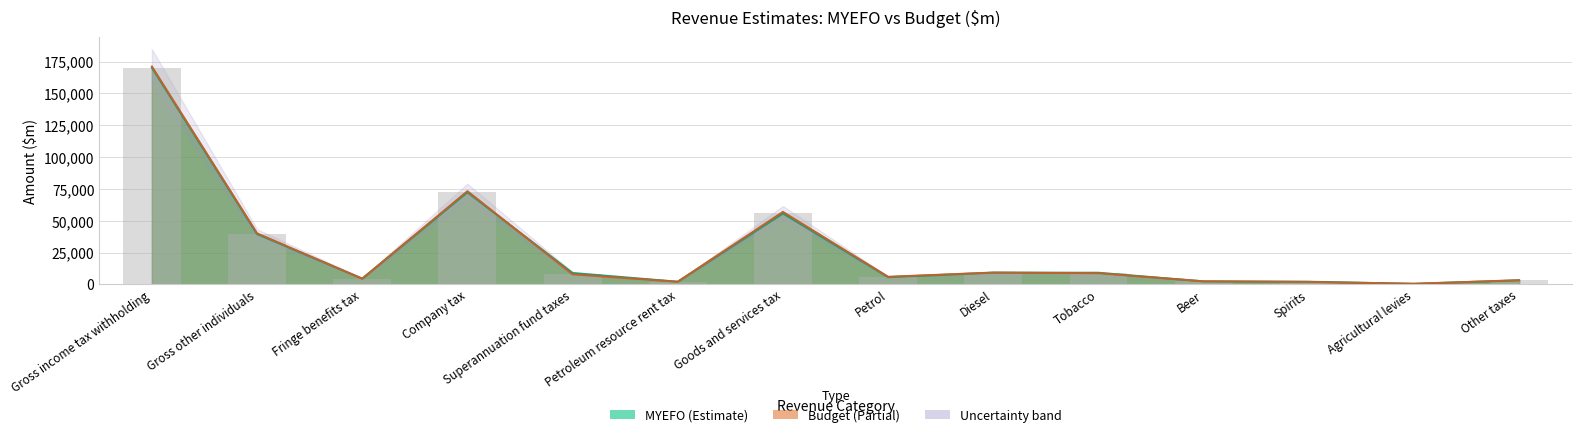

Reading left to right, extract all data points from this chart.

MYEFO: Gross income tax withholding=170210	Gross other individuals=39500	Fringe benefits tax=4550	Company tax=72330	Superannuation fund taxes=8930	Petroleum resource rent tax=2100	Goods and services tax=55710	Petrol=5670	Diesel=9205	Tobacco=9130	Beer=2370	Spirits=2090	Agricultural levies=470	Other taxes=3182
Budget: Gross income tax withholding=171170	Gross other individuals=40120	Fringe benefits tax=4440	Company tax=73230	Superannuation fund taxes=7870	Petroleum resource rent tax=2060	Goods and services tax=56970	Petrol=5970	Diesel=9280	Tobacco=8730	Beer=2410	Spirits=1930	Agricultural levies=469	Other taxes=3295